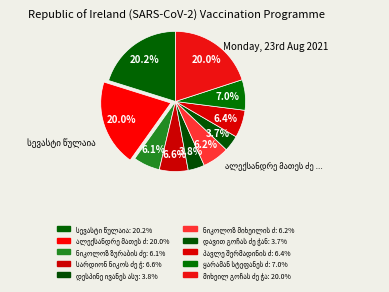

Count the number of slices in the pie.

10